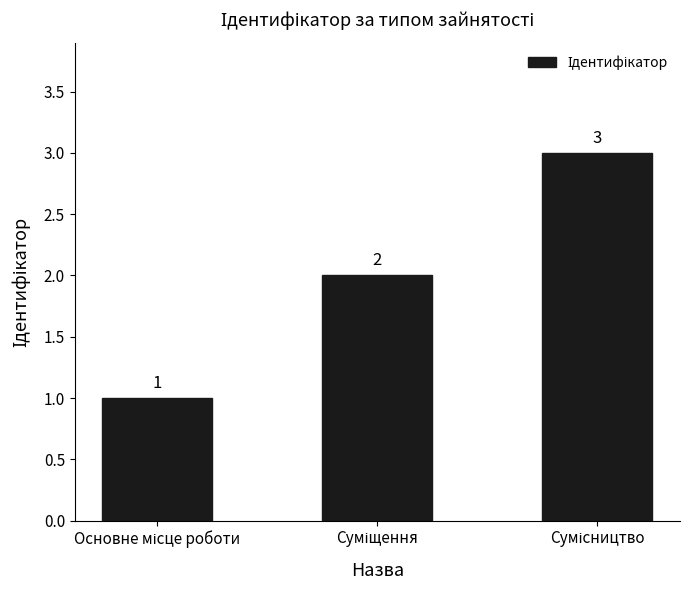

What is the value of the 2nd bar from the left?

2